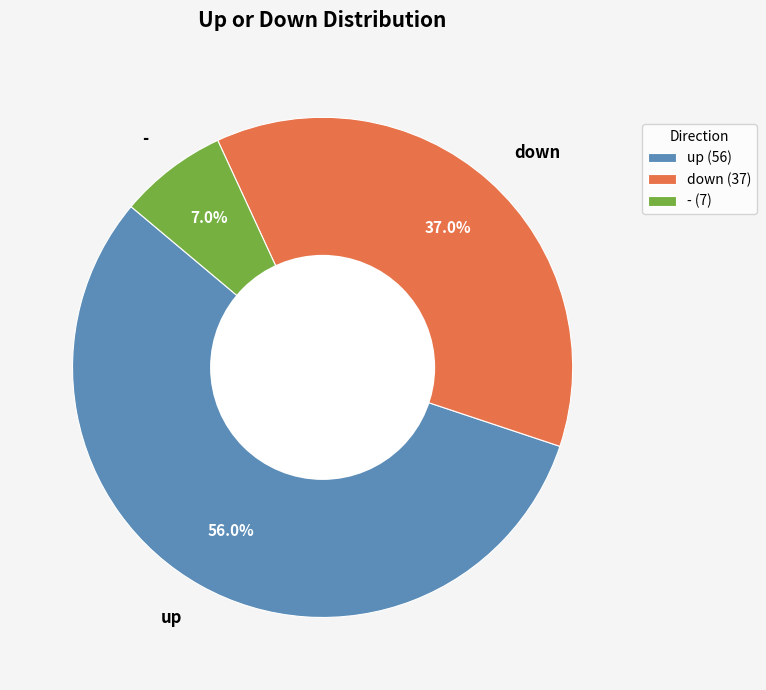

Which has a higher value, down or up?

up